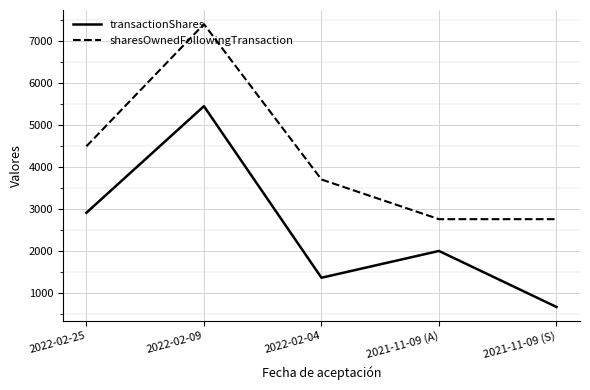

The value of transactionShares at 2021-11-09 (S) is 666. True or false?

True